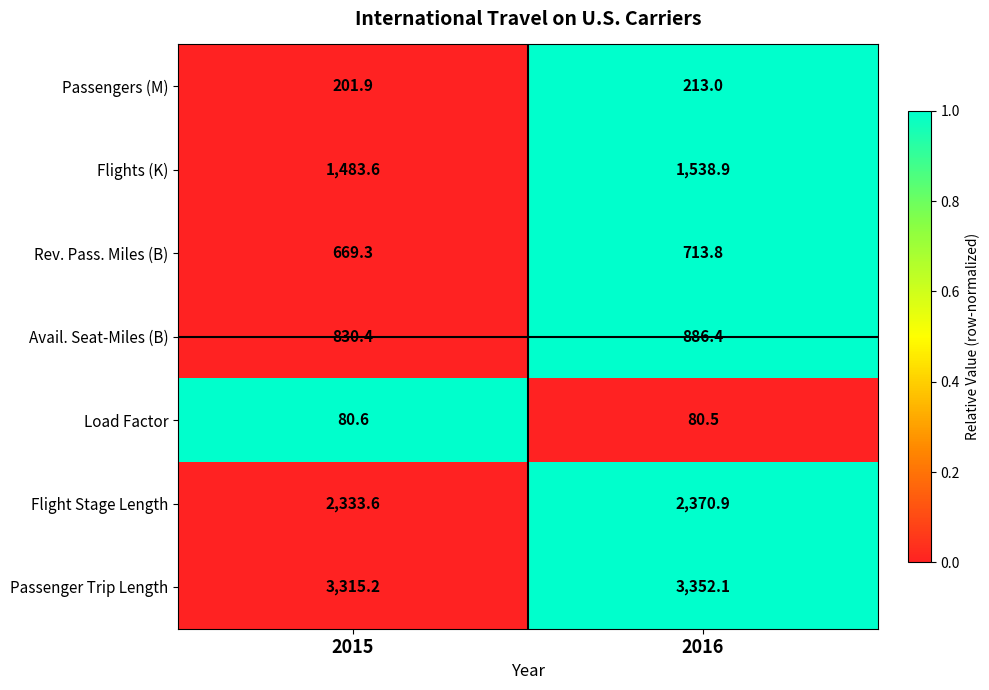

Reading left to right, what are all the values shown in this chart?

Passengers (M): 2015=201.9	2016=213.0
Flights (K): 2015=1483.6	2016=1538.9
Rev. Pass. Miles (B): 2015=669.3	2016=713.8
Avail. Seat-Miles (B): 2015=830.4	2016=886.4
Load Factor: 2015=80.6	2016=80.5
Flight Stage Length: 2015=2333.6	2016=2370.9
Passenger Trip Length: 2015=3315.2	2016=3352.1